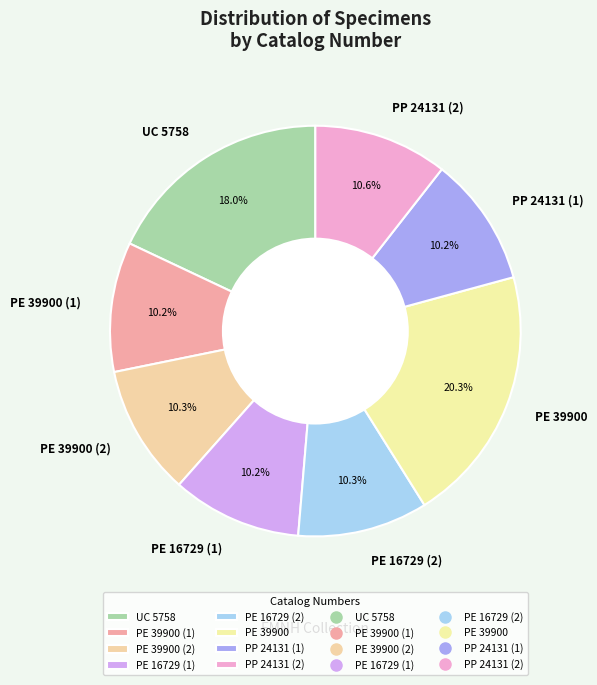

What is the ratio of the value at PE 39900 to the value at PE 39900 (1)?

2.0